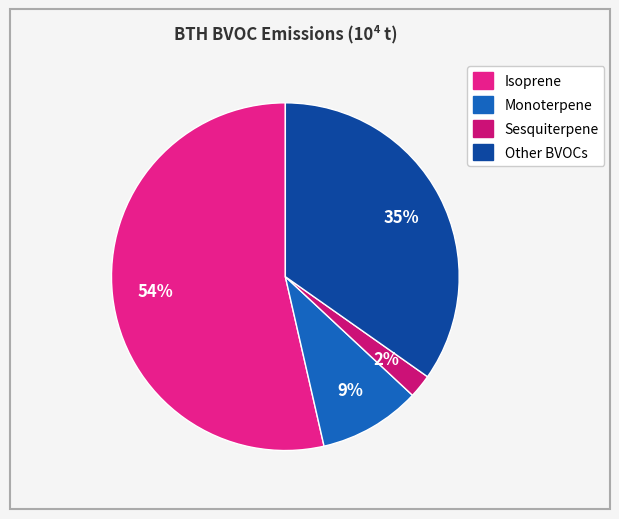

How many slices are in this pie chart?

4